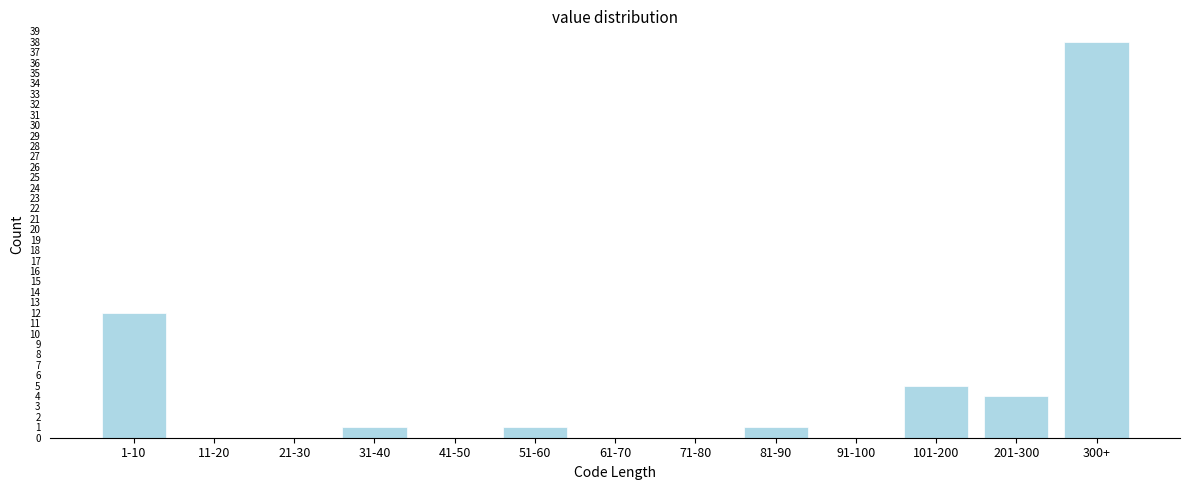

Reading left to right, what are all the values shown in this chart?

1-10=12	11-20=0	21-30=0	31-40=1	41-50=0	51-60=1	61-70=0	71-80=0	81-90=1	91-100=0	101-200=5	201-300=4	300+=38